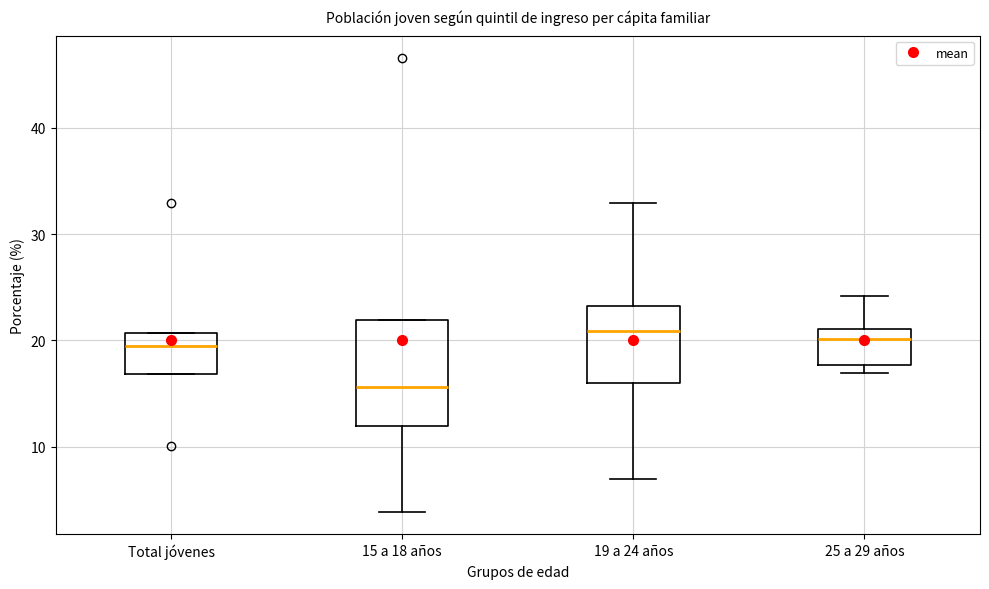

Where does the median line of the box for 15 a 18 años sit on the y-axis? The values are not printed on the chart, so give them approximately, as read against the axis.

16